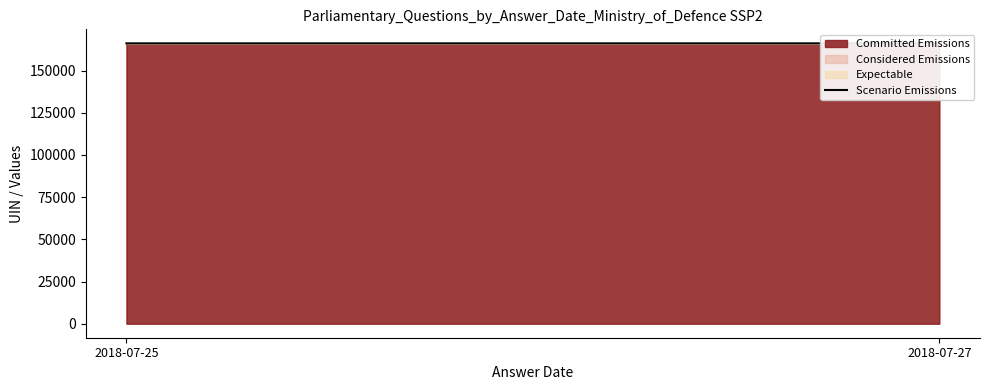

What is the difference between the values at 2018-07-25 and 2018-07-27?

4